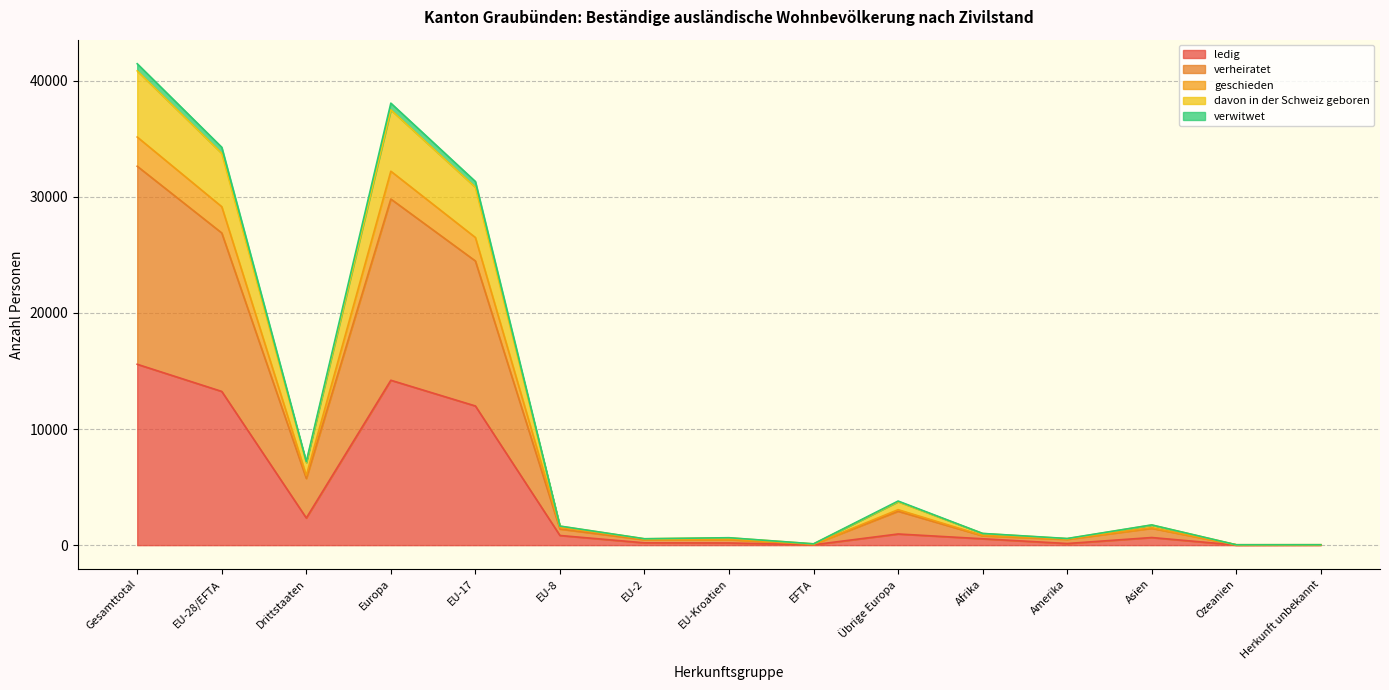

Which category has the lowest value in the verwitwet series?

Ozeanien